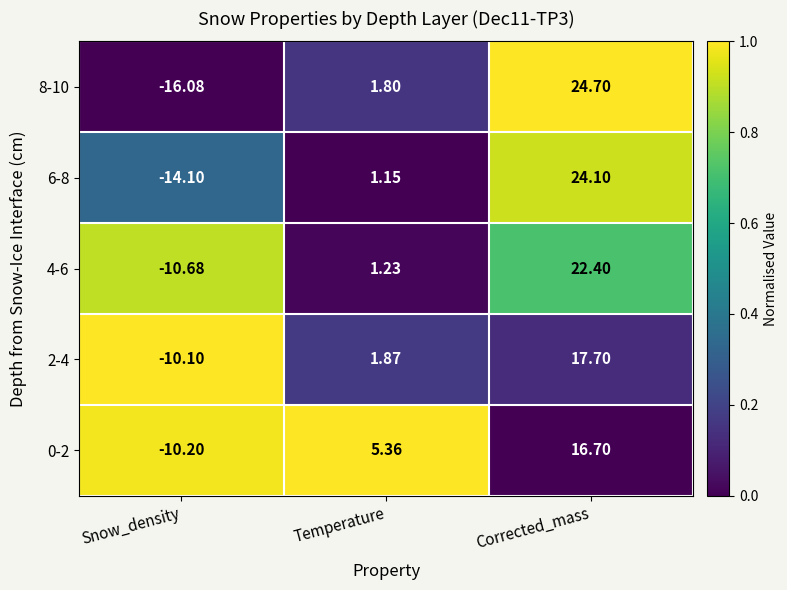

Is the value of 8-10 at Snow_density greater than the value of 2-4 at Temperature?

No